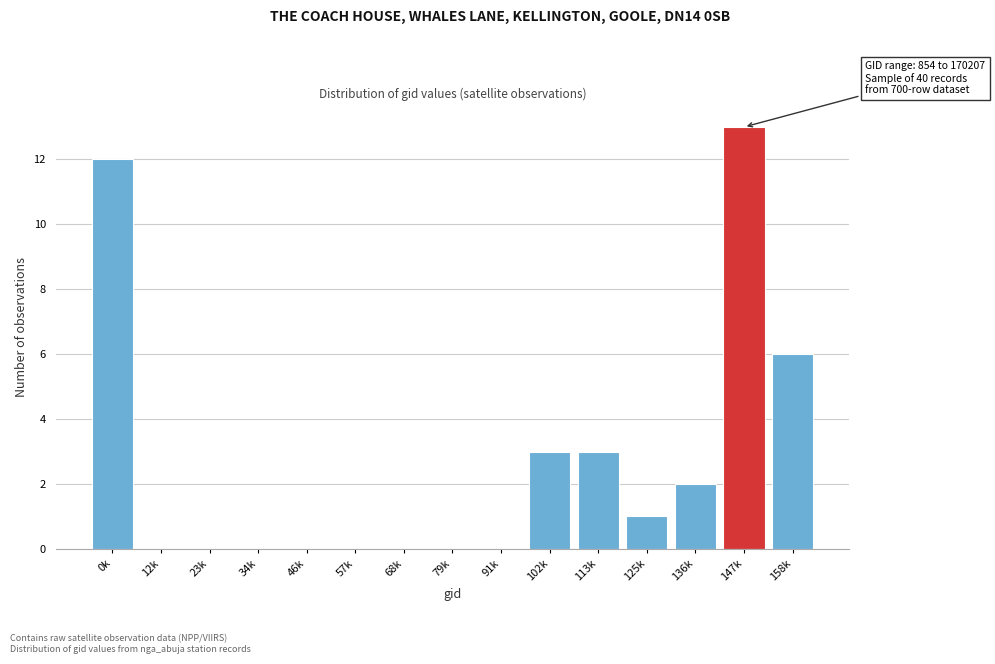

Reading right to left, list all the values displayed in this chart.

158k=6	147k=13	136k=2	125k=1	113k=3	102k=3	91k=0	79k=0	68k=0	57k=0	46k=0	34k=0	23k=0	12k=0	0k=12